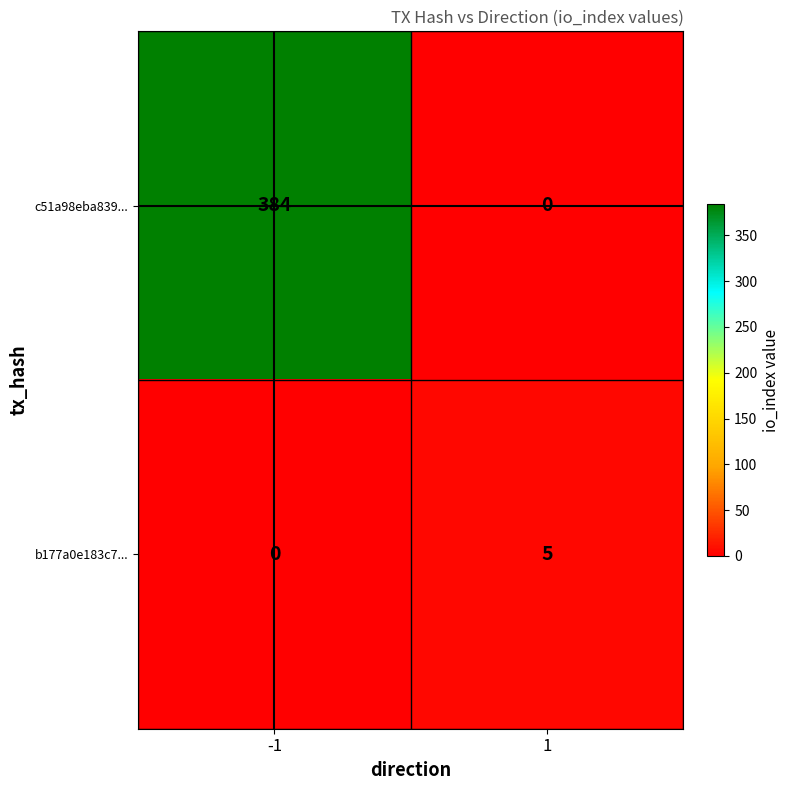

What is the sum of all b177a0e183c7... values?

5